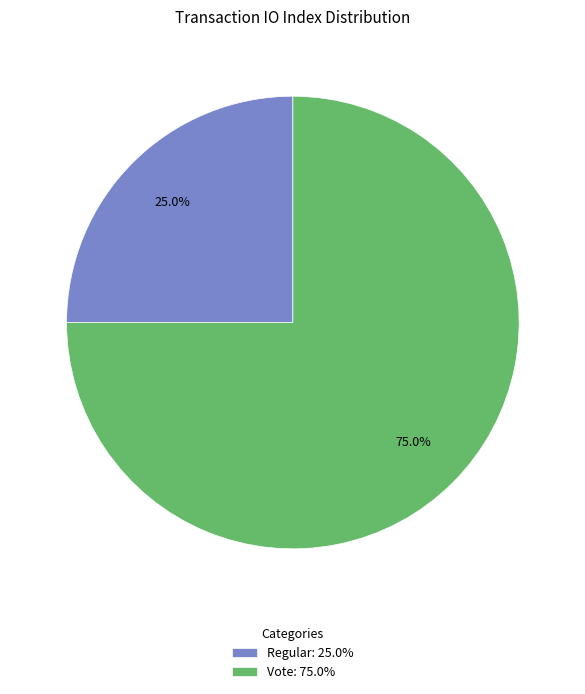

Rank the categories by value from highest to lowest.

Vote: 75.0%, Regular: 25.0%